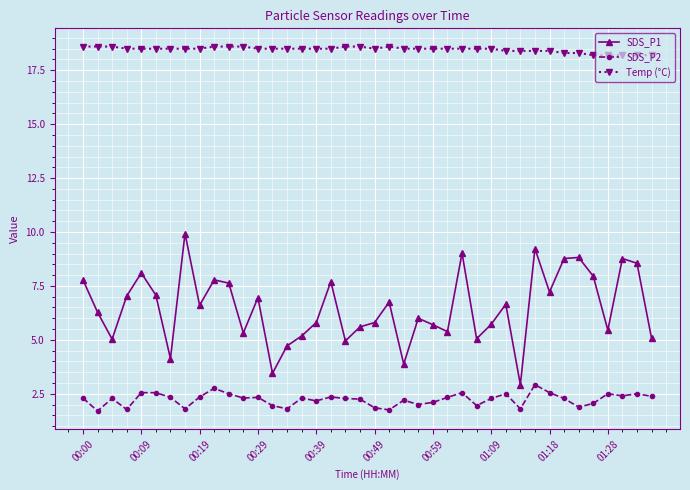

Rank the series by their maximum value, from lowest to highest.

SDS_P2, SDS_P1, Temp (°C)